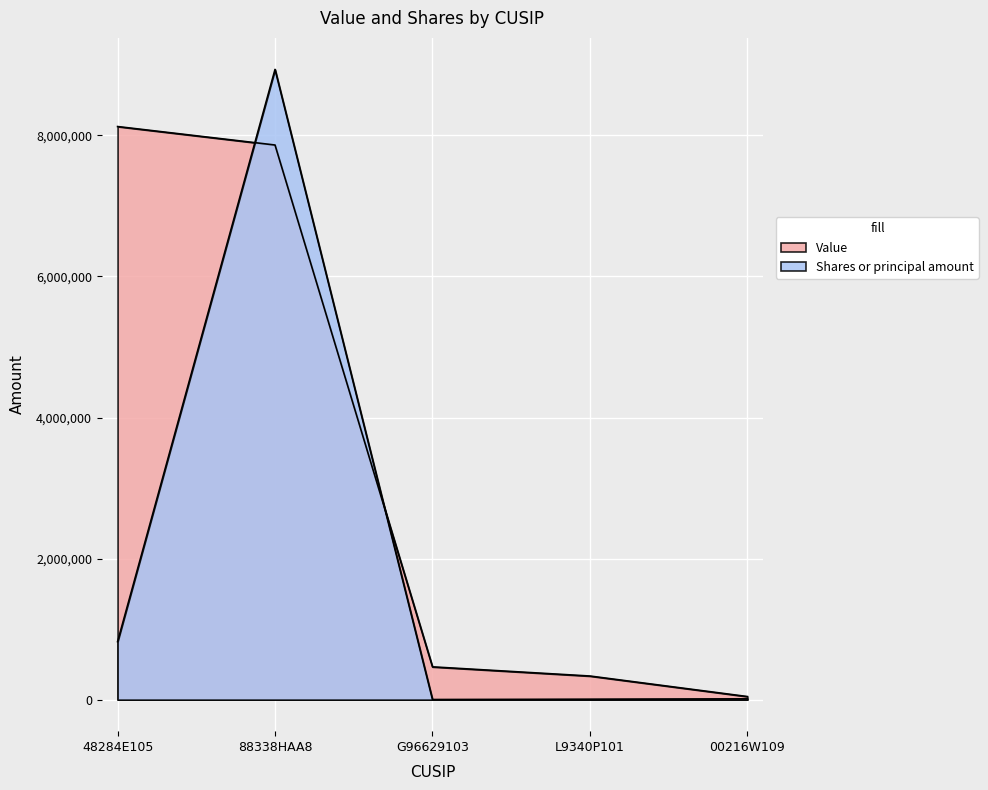

What position from the left is 48284E105?

1